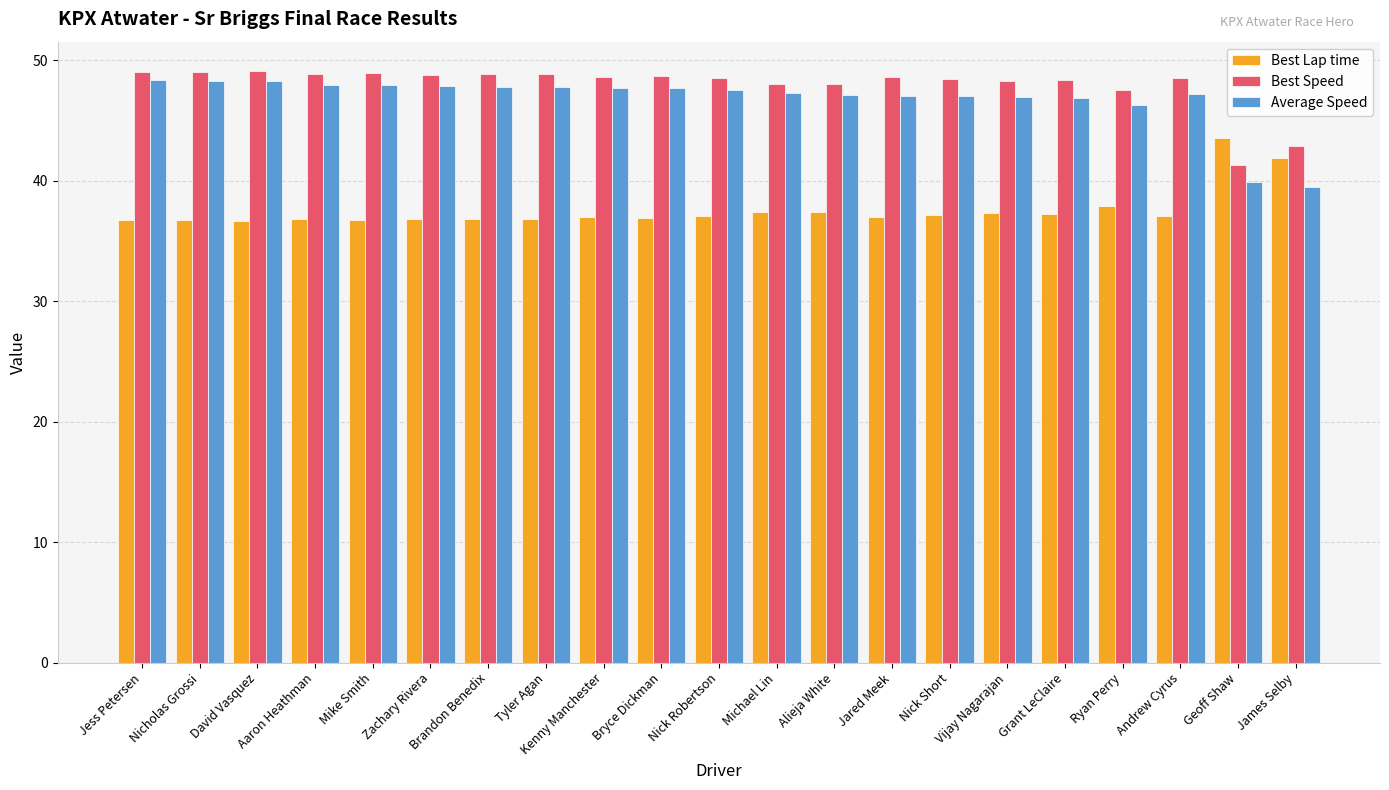

What is the difference between the Average Speed values at Jared Meek and David Vasquez?

1.3